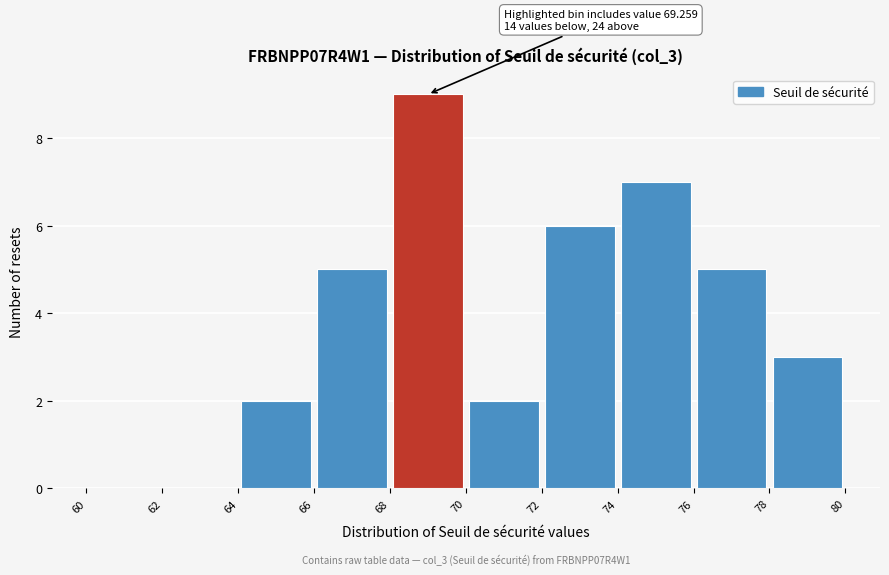

Over which range of the x-axis is the bar tallest?

68 to 70